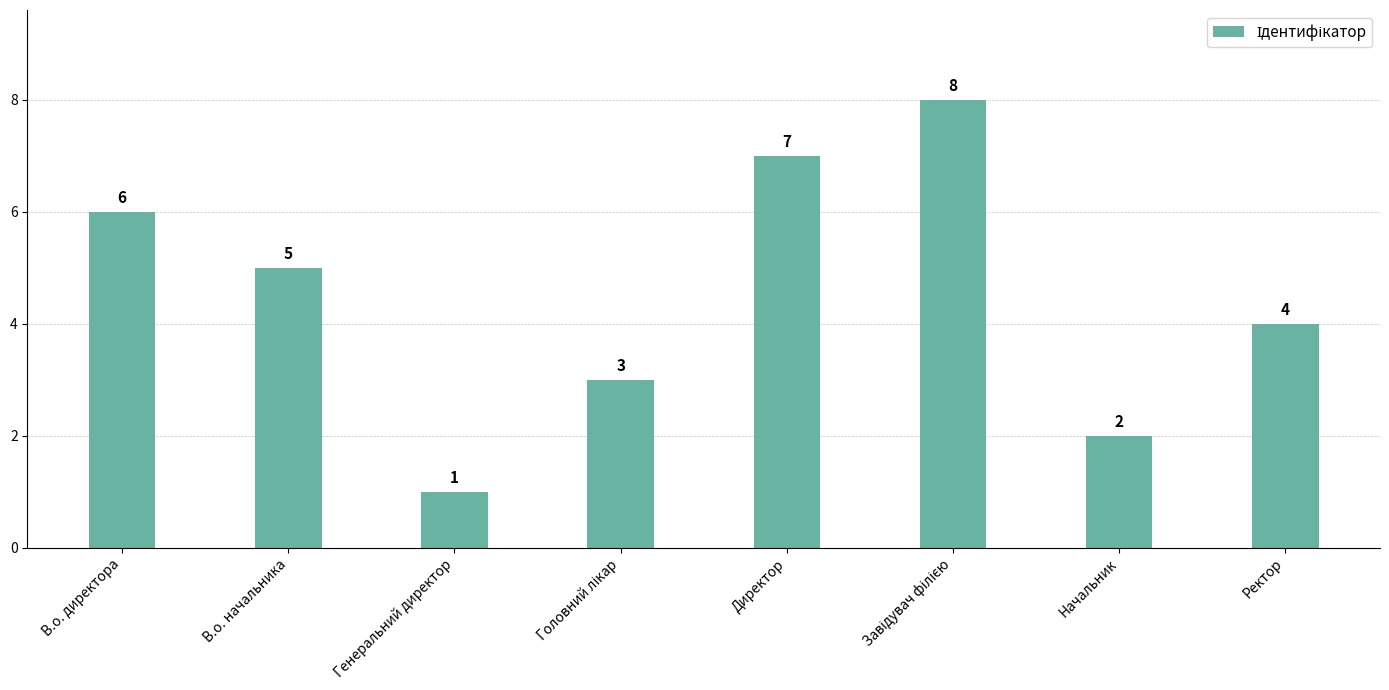

At which label does the data first exceed 5?

В.о. директора